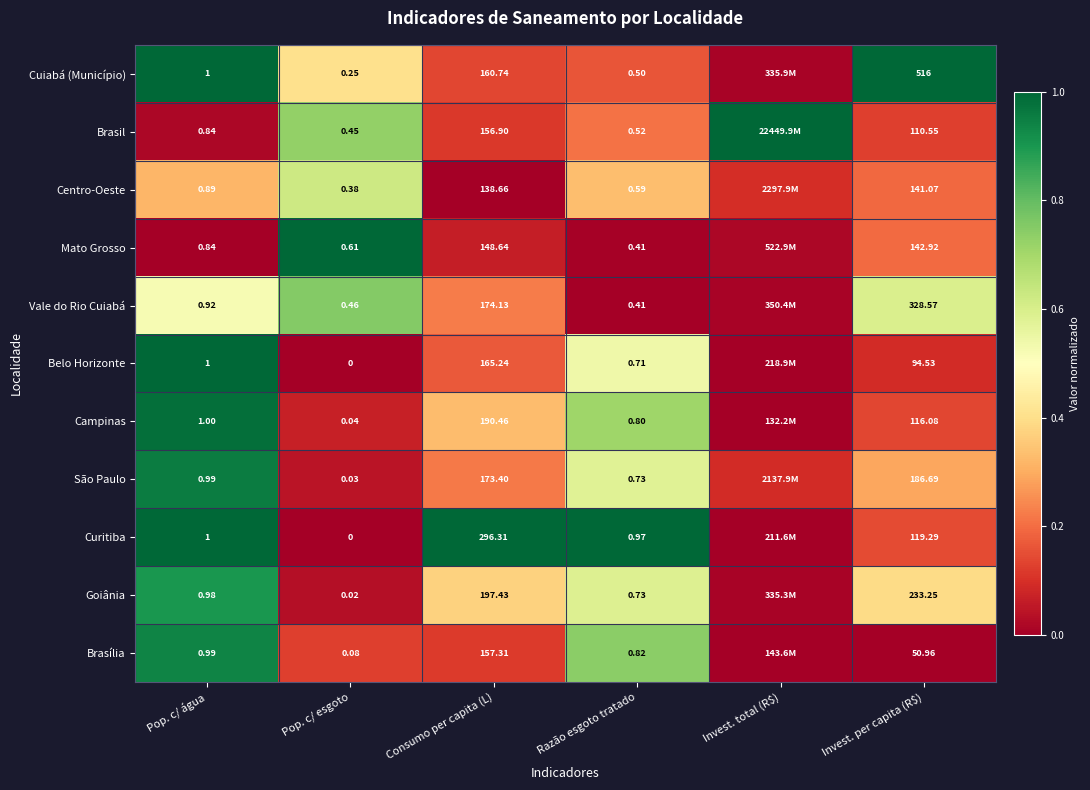

The value of Brasília at Pop. c/ água is 0.3. True or false?

False